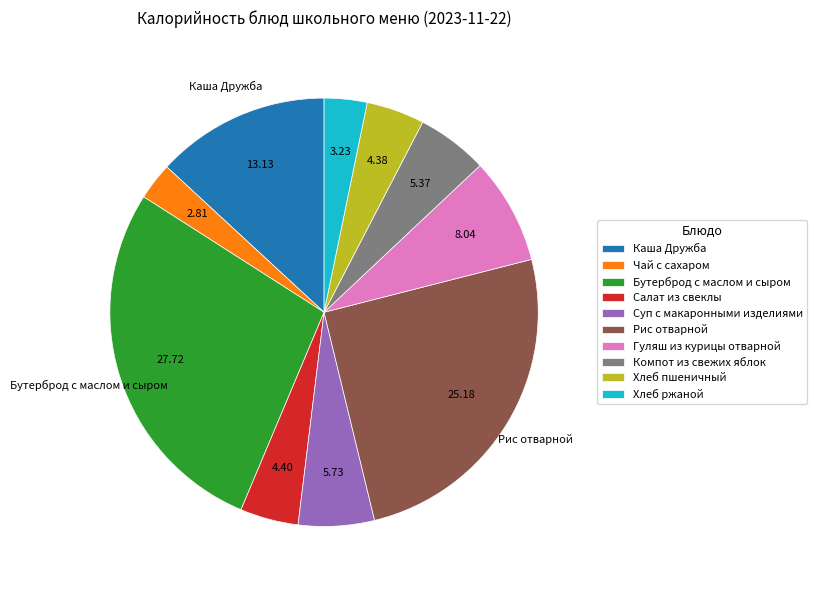

Do Каша Дружба and Гуляш из курицы отварной together represent more than half of the pie?

No